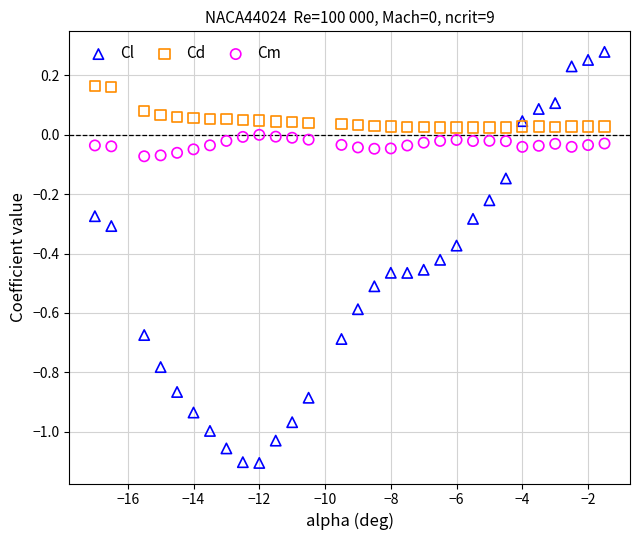

Which series has the largest Y range (max minus min)?

Cl